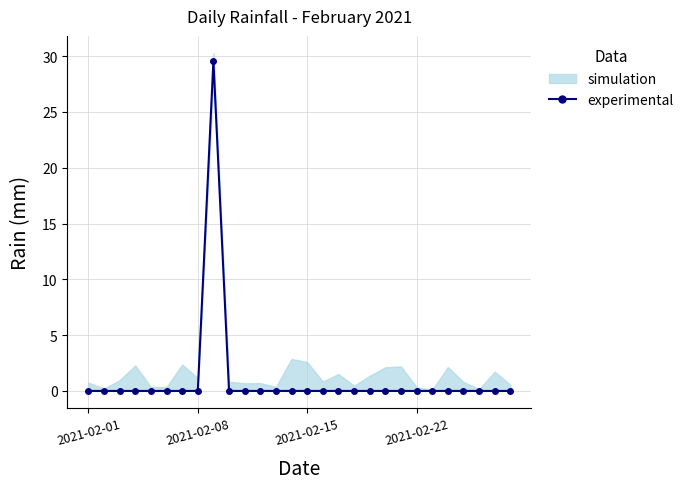

The value at 20 is 0.0. True or false?

True